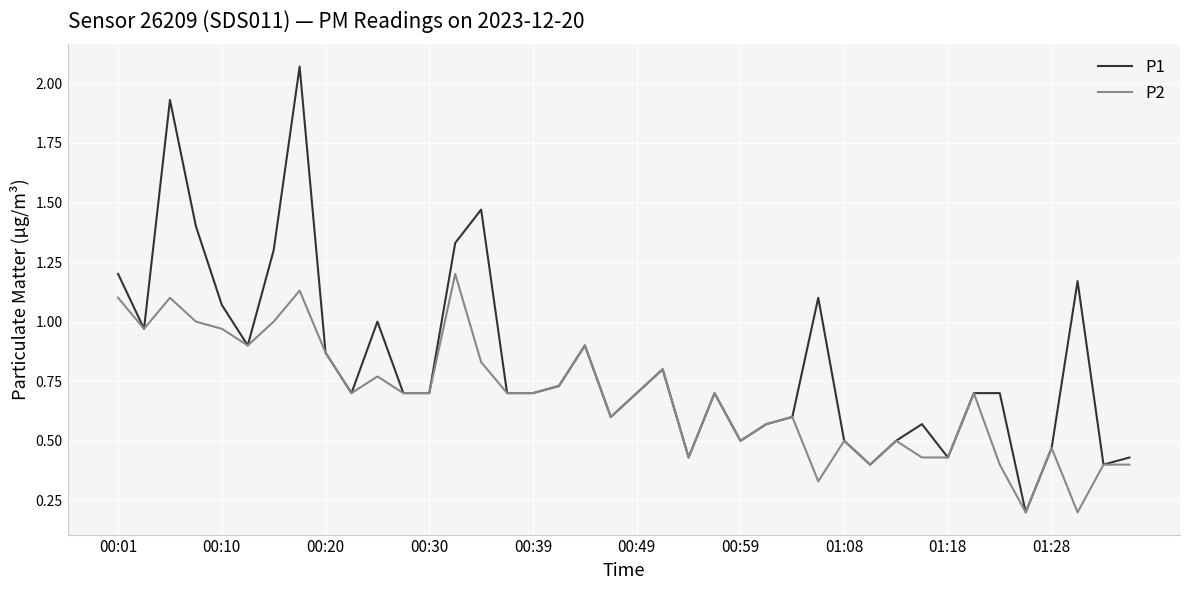

Is this an area chart (filled region under the line)?

No